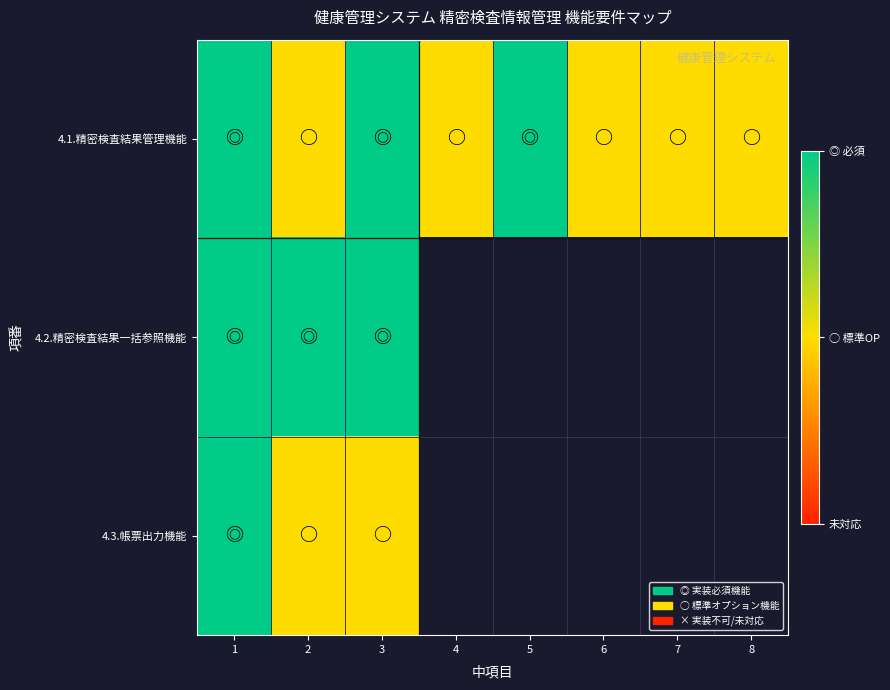

What is the maximum value shown in the chart?

2.0